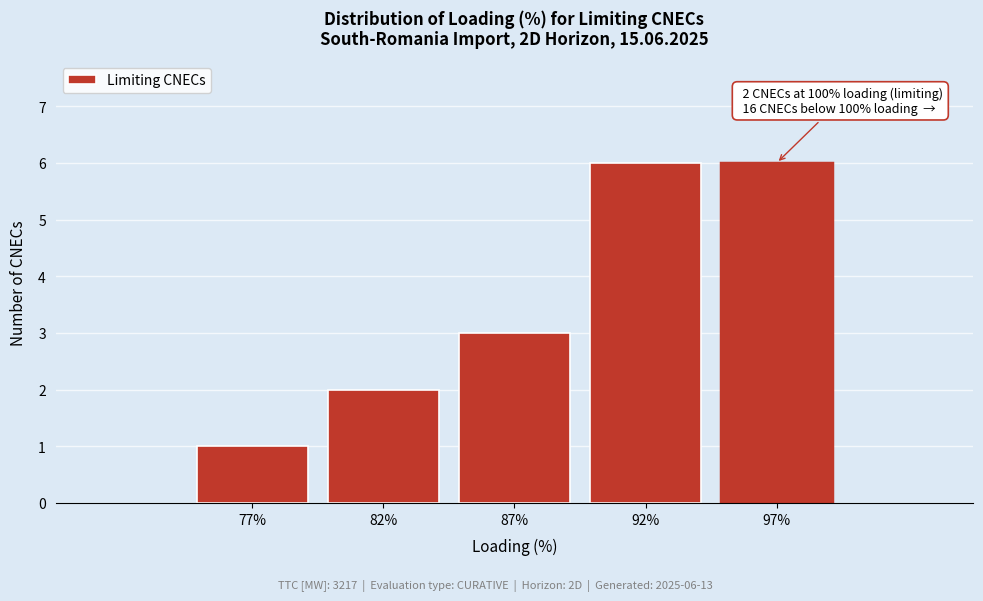

Reading left to right, list all the values displayed in this chart.

1	2	3	6	6